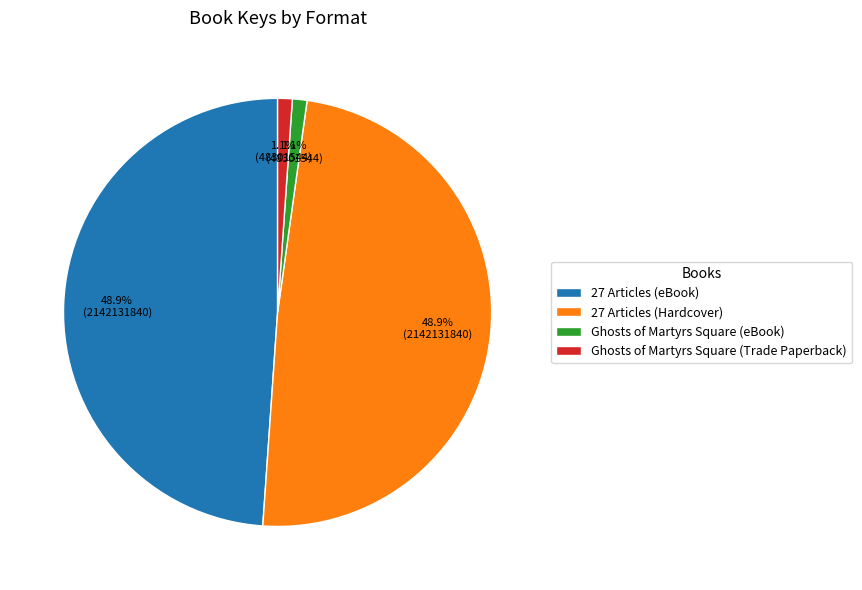

Between 27 Articles (Hardcover) and Ghosts of Martyrs Square (Trade Paperback), which is larger?

27 Articles (Hardcover)